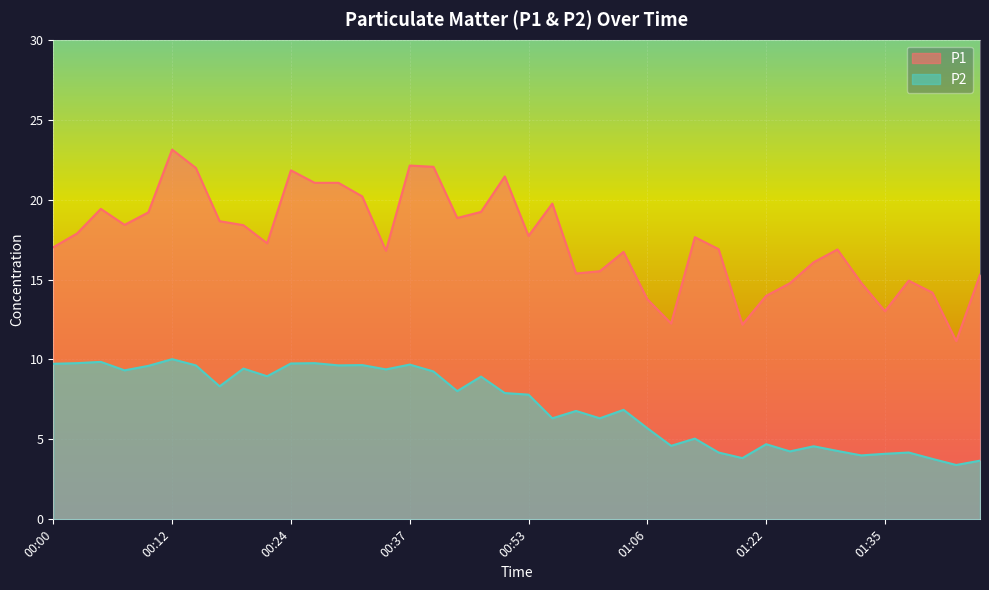

What are all the series names shown in the legend?

P1, P2